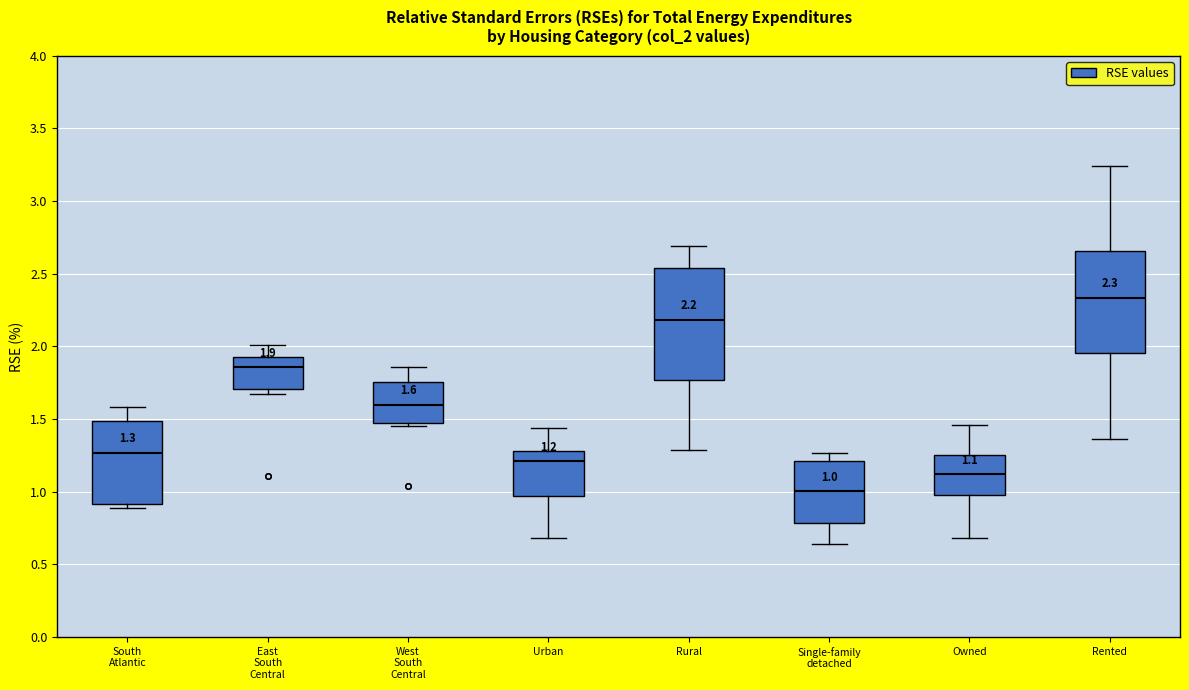

Which box has the lowest median line?

Single-family detached